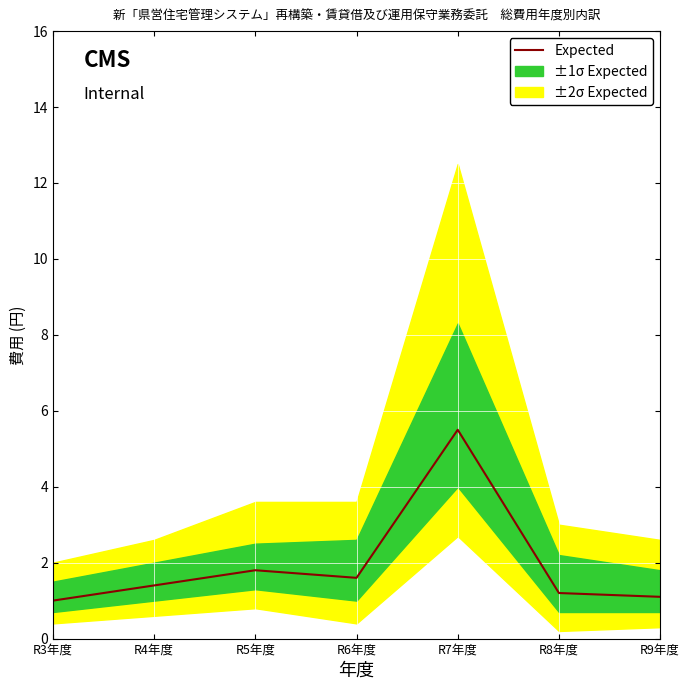

List the labels in order of value, smallest first.

R3年度, R9年度, R8年度, R4年度, R6年度, R5年度, R7年度